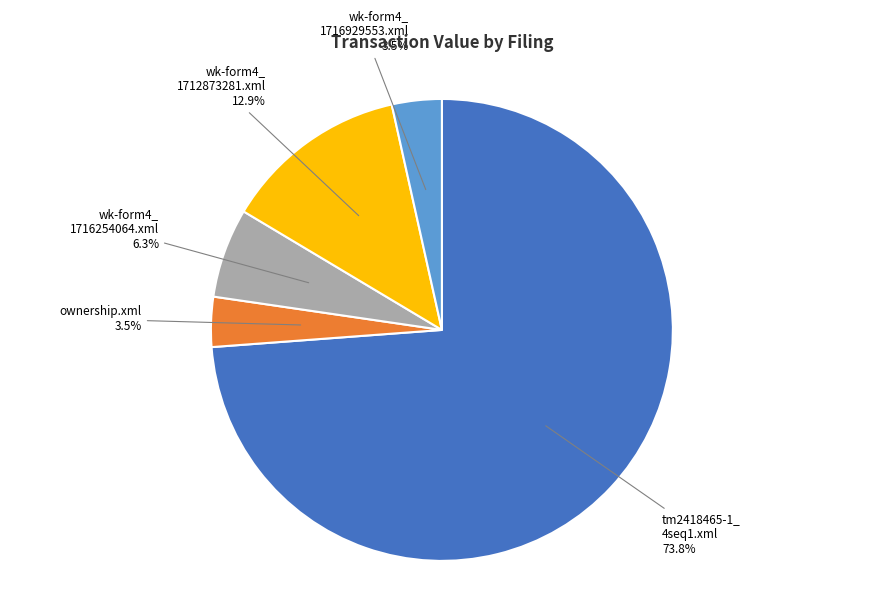

Is there any slice that represents more than half of the pie?

Yes